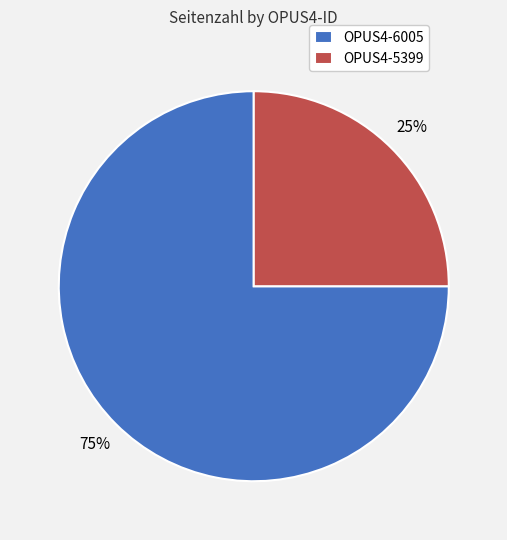

Rank the categories by value from lowest to highest.

OPUS4-5399, OPUS4-6005